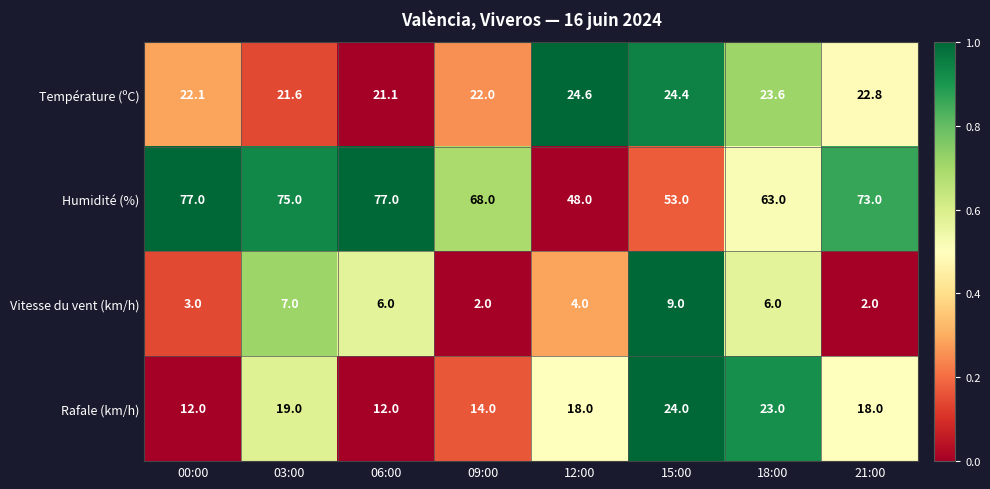

At which category is the sum across all series the highest?

03:00